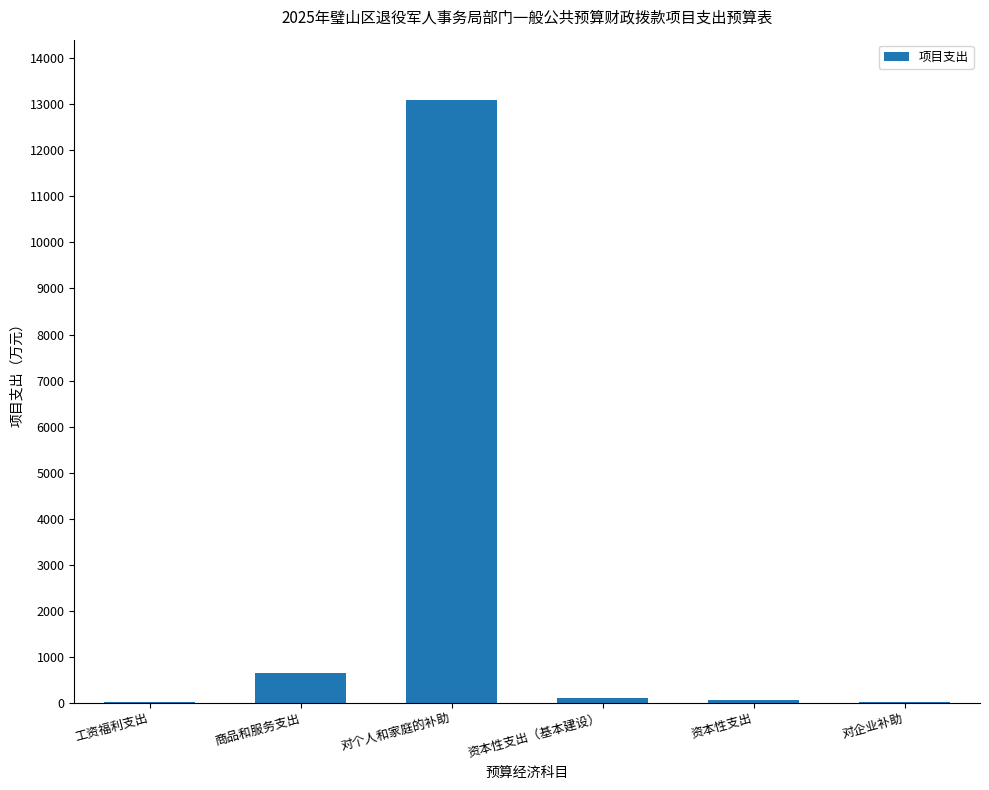

Which label corresponds to the largest value in the chart?

对个人和家庭的补助